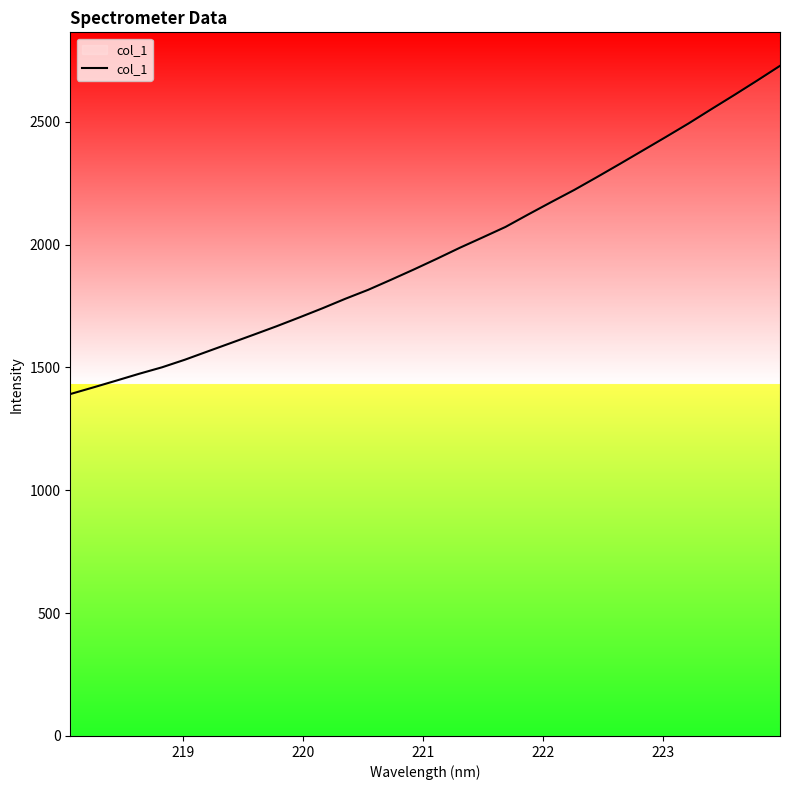

What is the difference between the maximum and minimum values?

1336.1